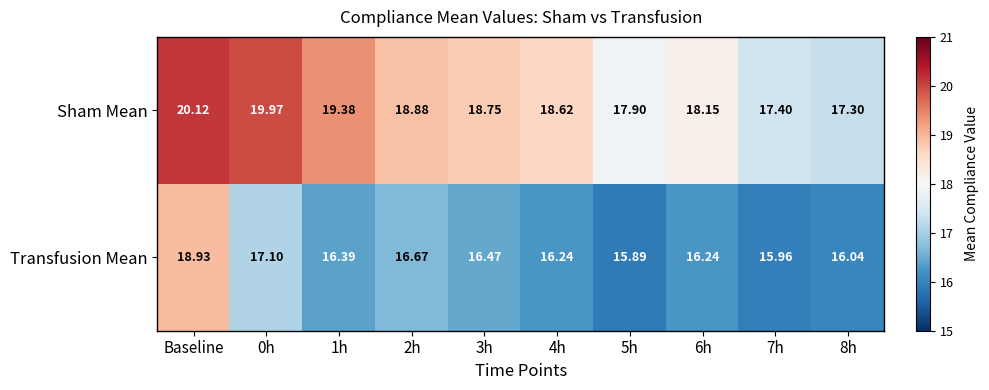

Which category has the highest value in the Transfusion Mean series?

Baseline